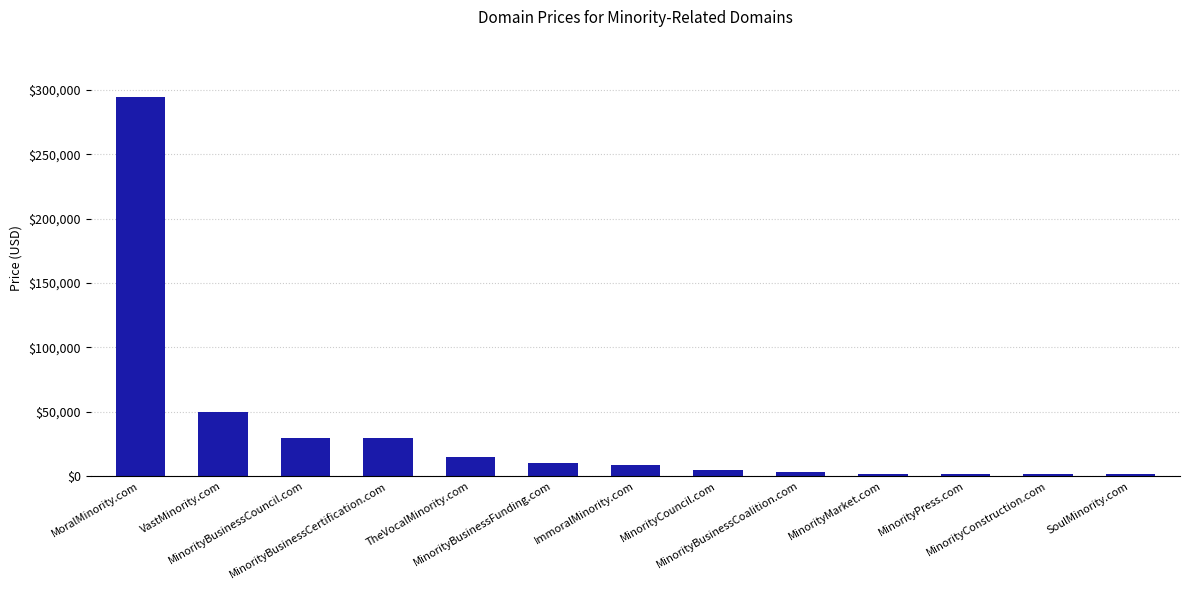

What is the sum of all values?

453544